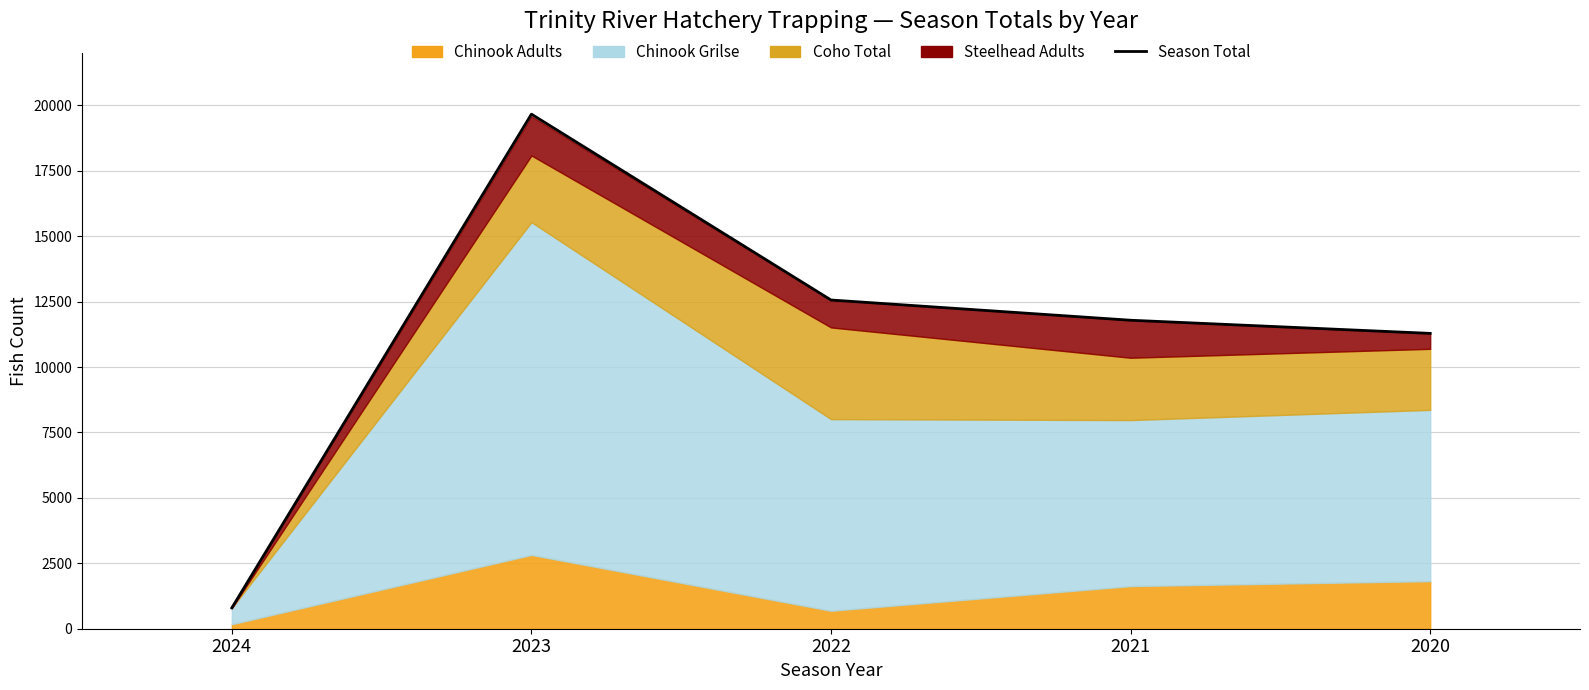

What is the smallest value displayed?

797